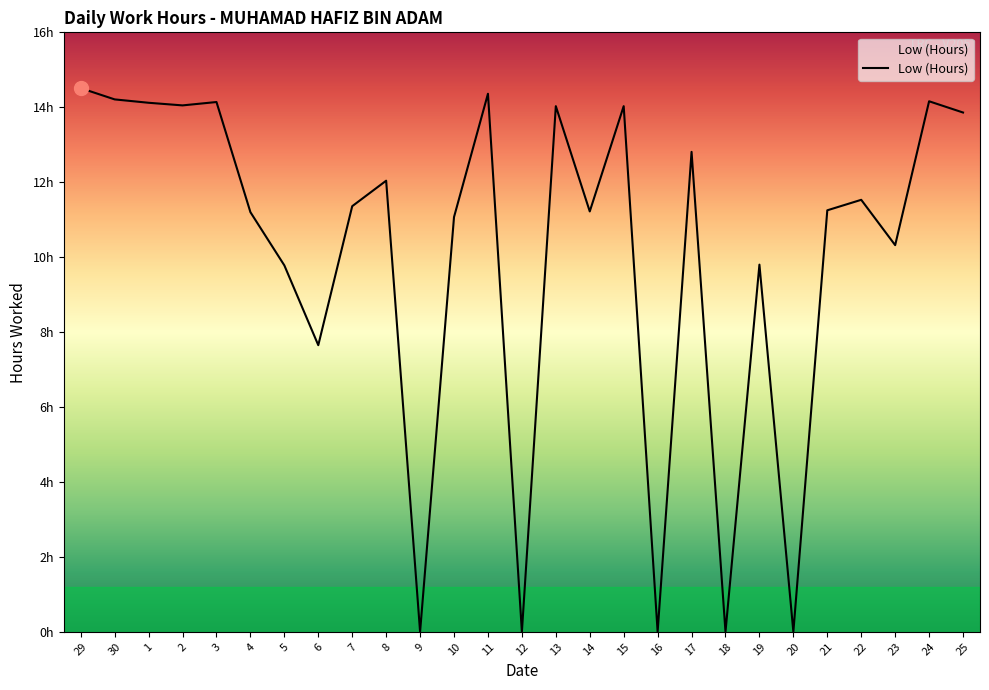

Where does the data first go above 11?

29